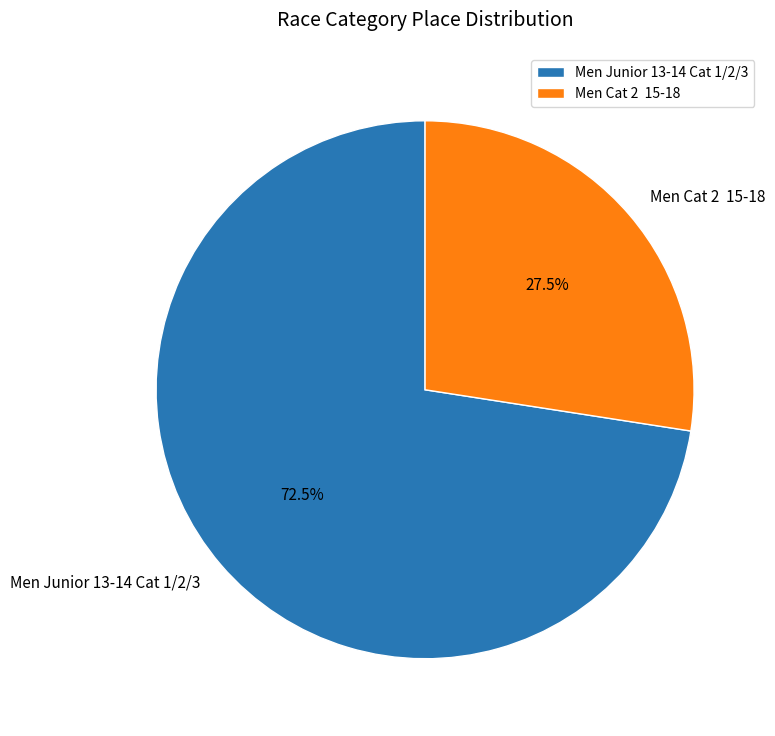

Is there a majority slice in this chart?

Yes